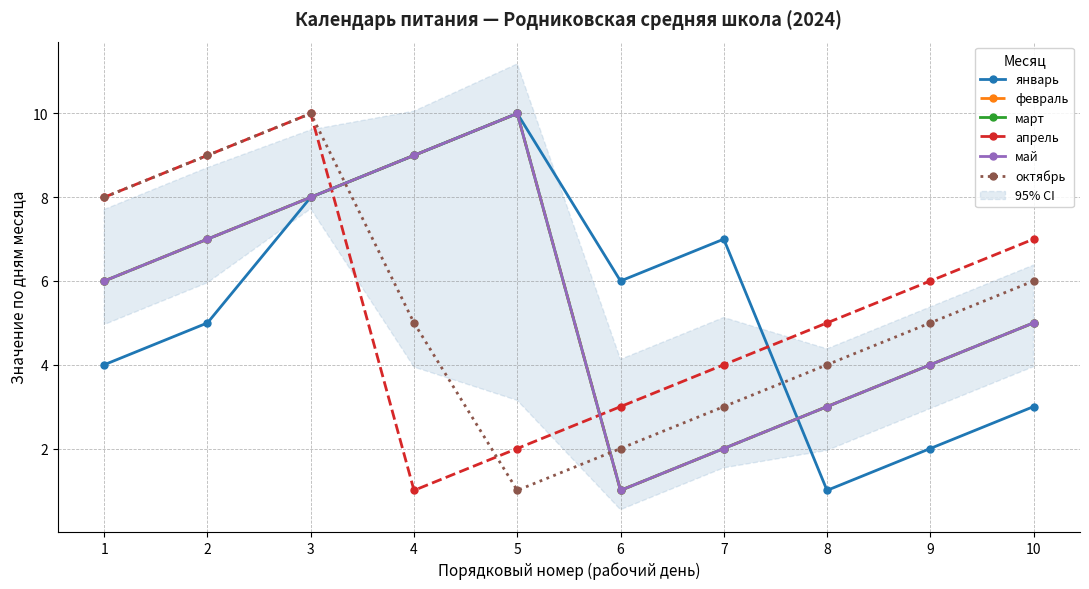

Which category has the lowest value in the январь series?

8